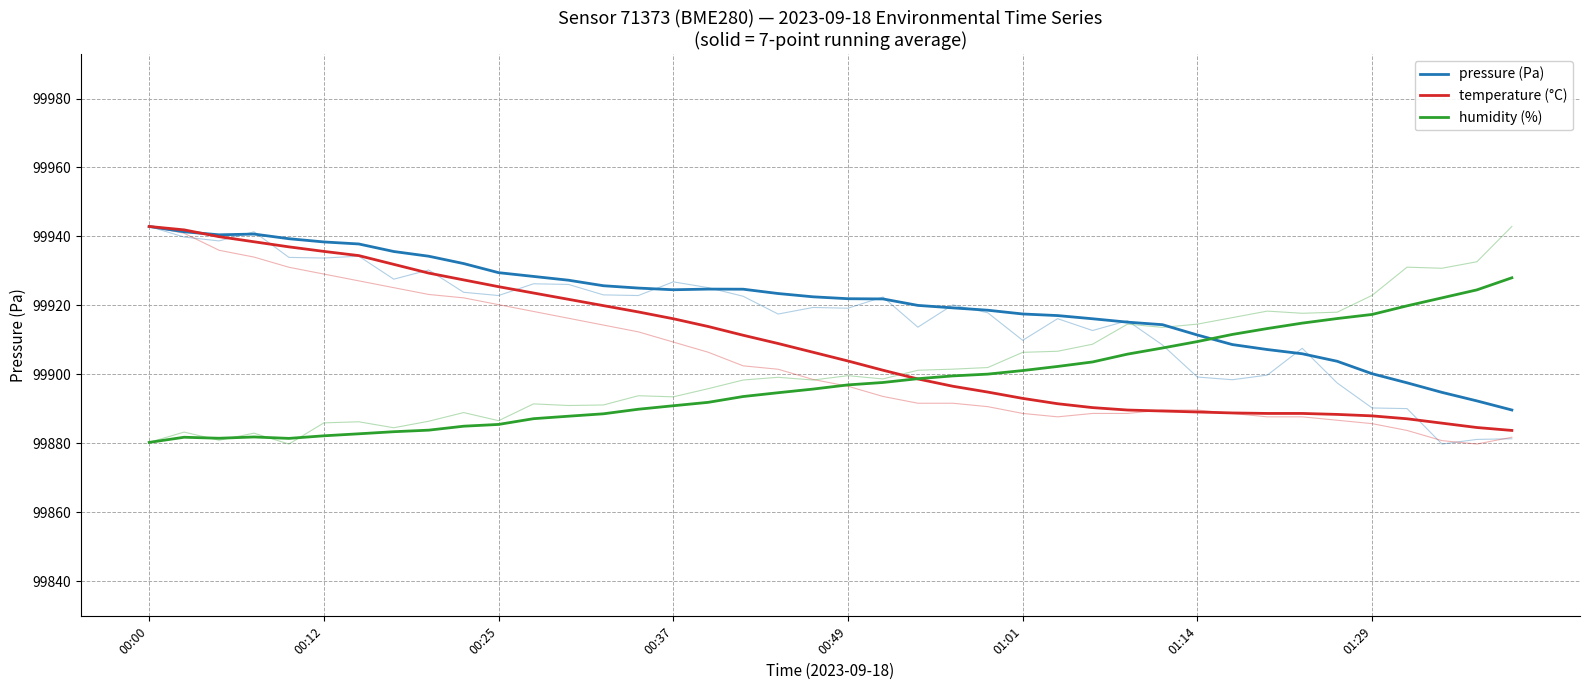

Is the value of pressure (Pa) at 20 greater than the value of temperature (°C) at 31?

Yes